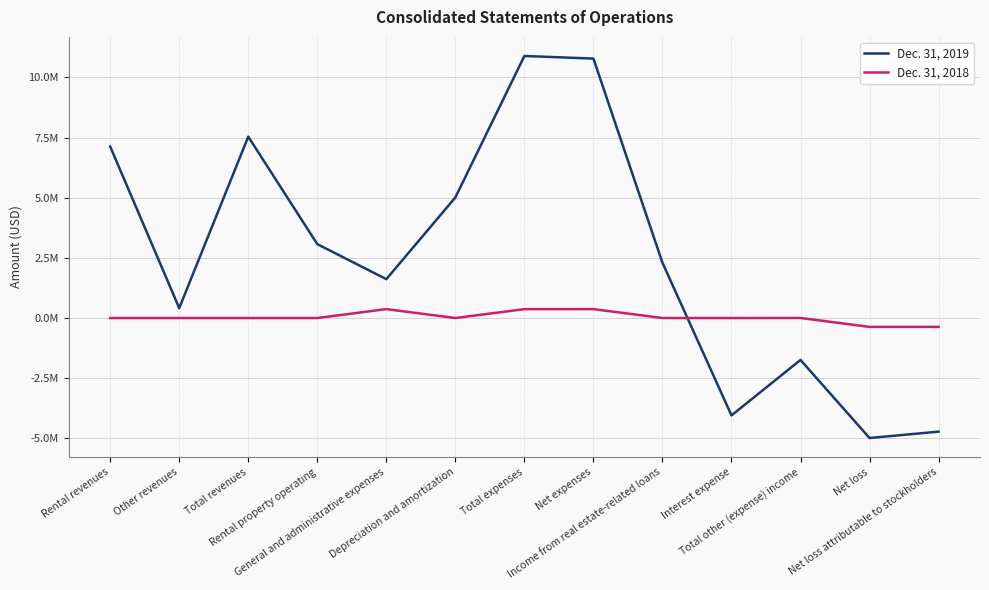

What are all the series names shown in the legend?

Dec. 31, 2019, Dec. 31, 2018